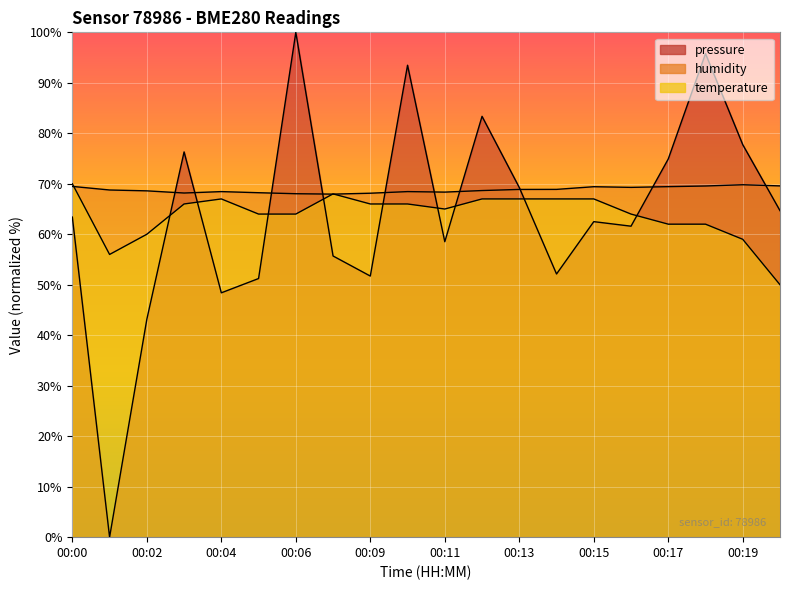

What is the sum of all pressure values?

1283.9